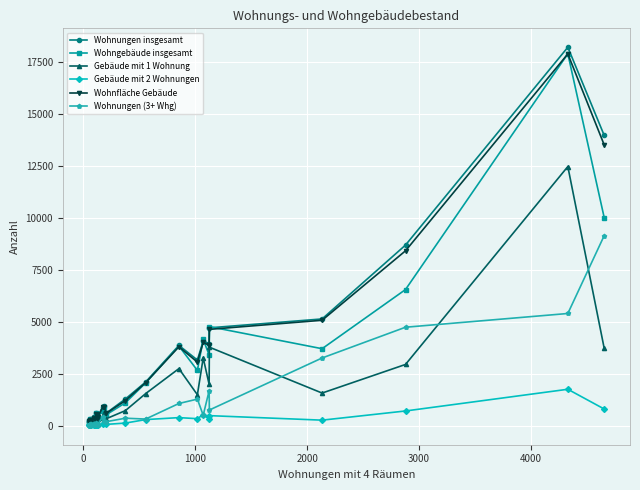

Which series has the widest spread of values?

Wohnungen insgesamt